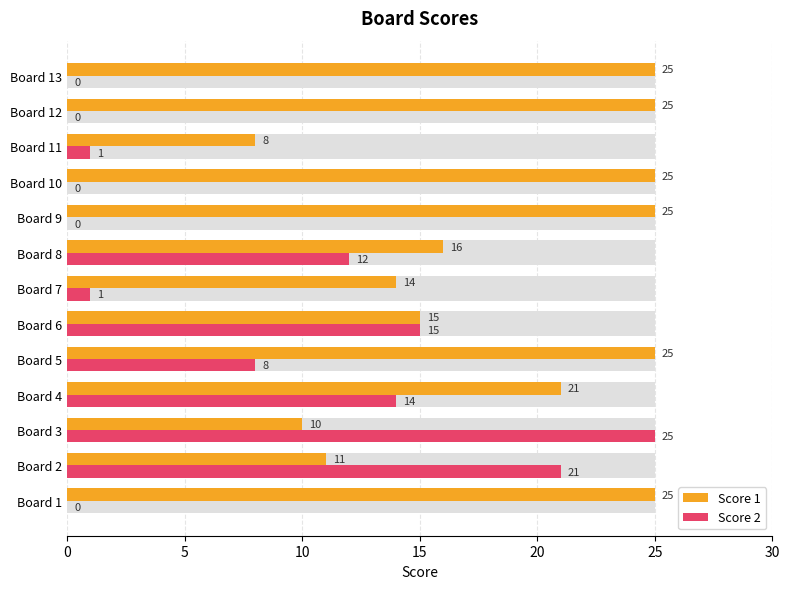

Which series has the largest range (max minus min)?

Score 2